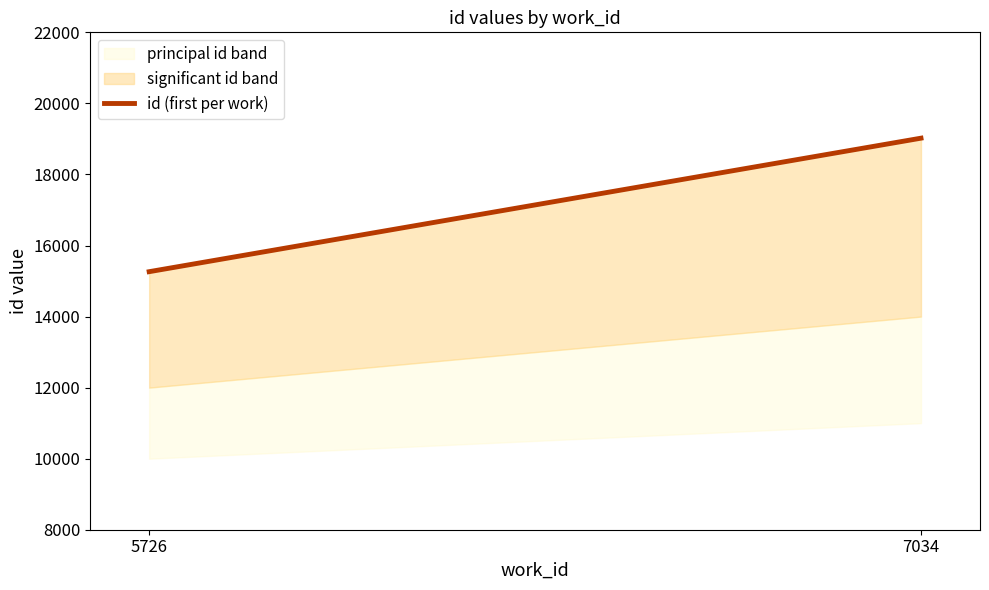

Which label corresponds to the smallest value in the chart?

5726